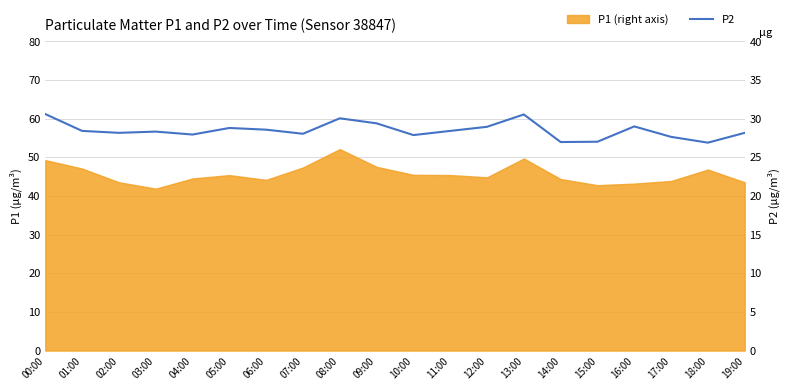

Which category has the lowest value across all series?

18:00